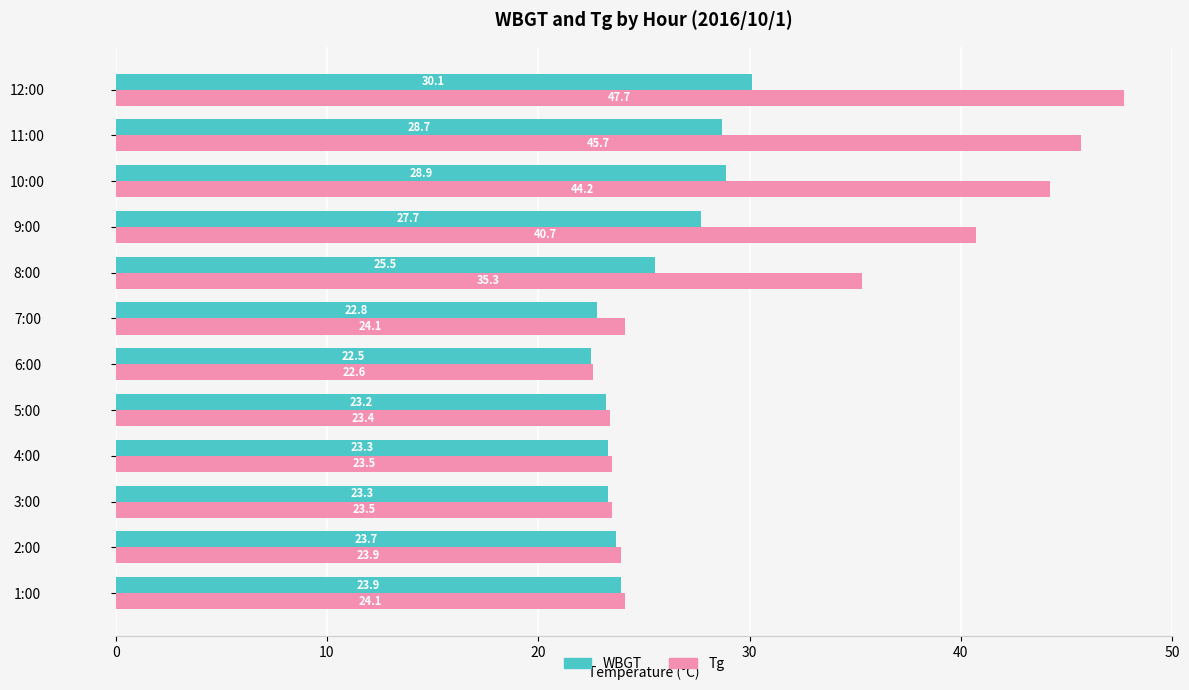

What are all the series names shown in the legend?

WBGT, Tg